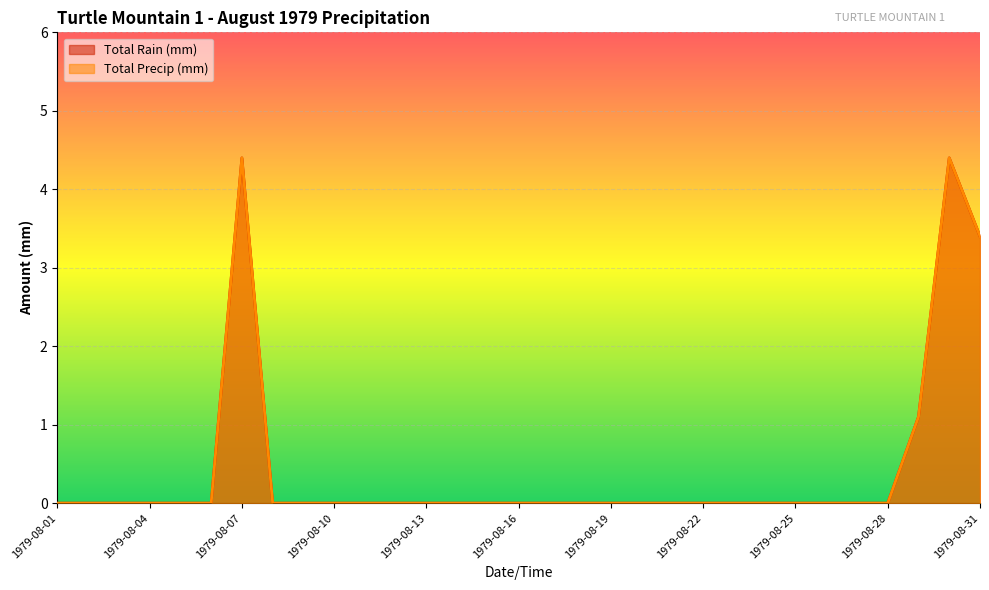

True or false: Total Rain (mm) and Total Precip (mm) cross at least once.

False